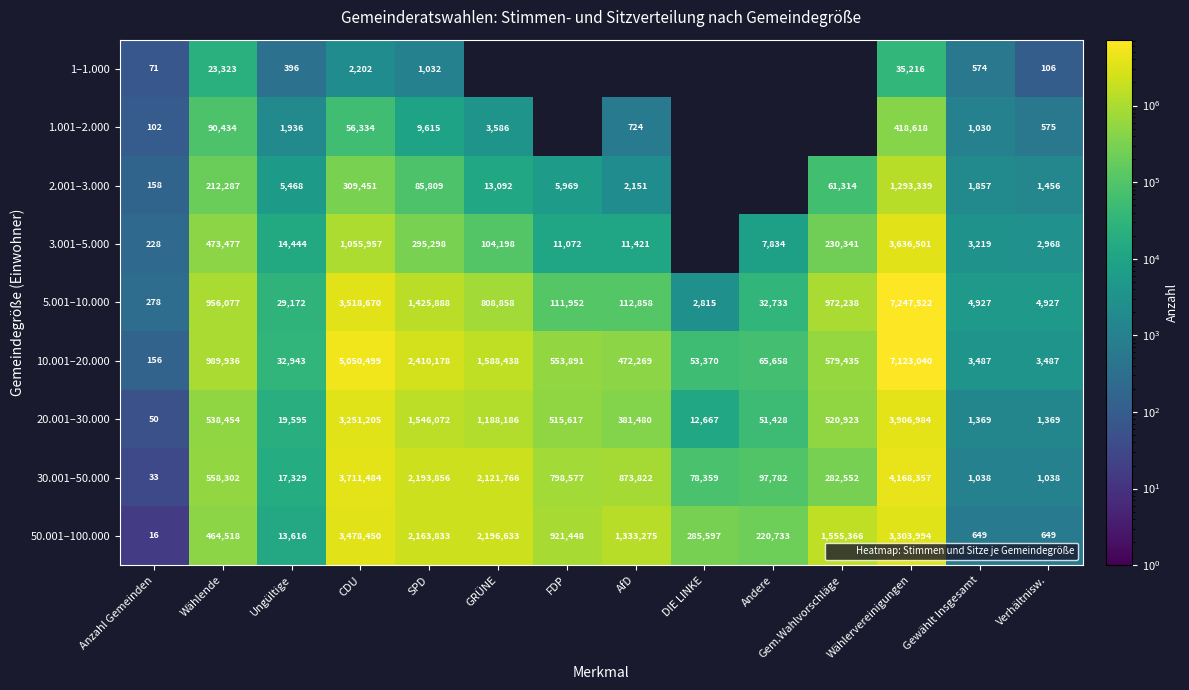

Rank the categories by 20.001–30.000 value from highest to lowest.

Wählervereinigungen, CDU, SPD, GRÜNE, Wählende, Gem.Wahlvorschläge, FDP, AfD, Andere, Ungültige, DIE LINKE, Gewählt Insgesamt, Verhältnisw., Anzahl Gemeinden